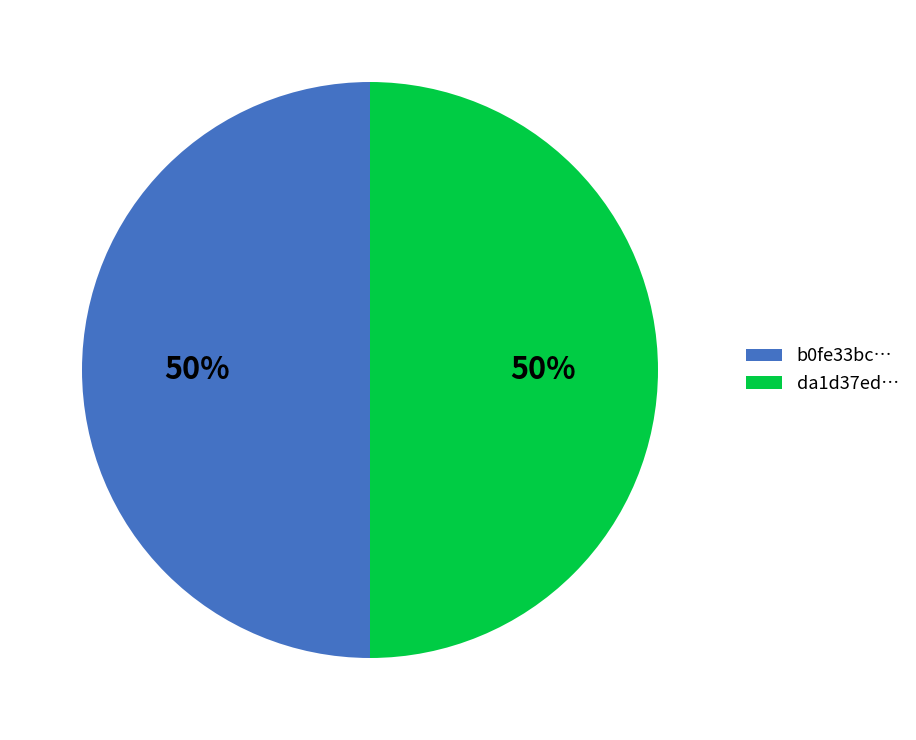

To the nearest percent, what is the combined percentage of da1d37ed… and b0fe33bc…?

100%